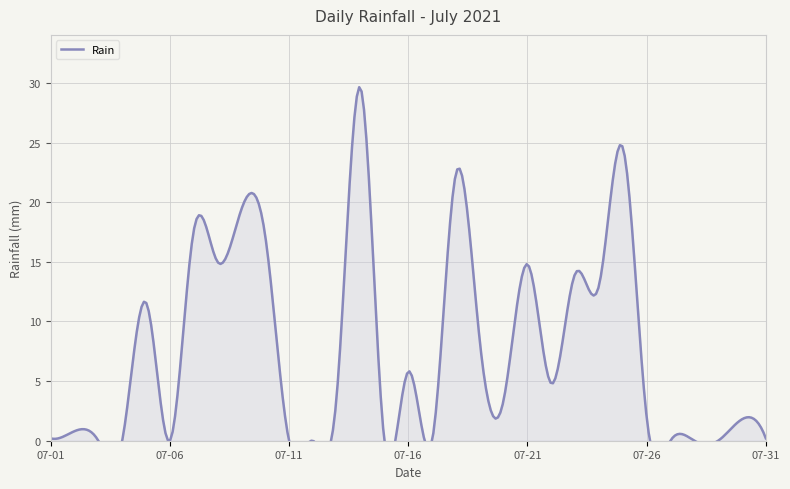

Approximately how many times larger is the value at 2021-07-18 compared to 2021-07-16?

3.9